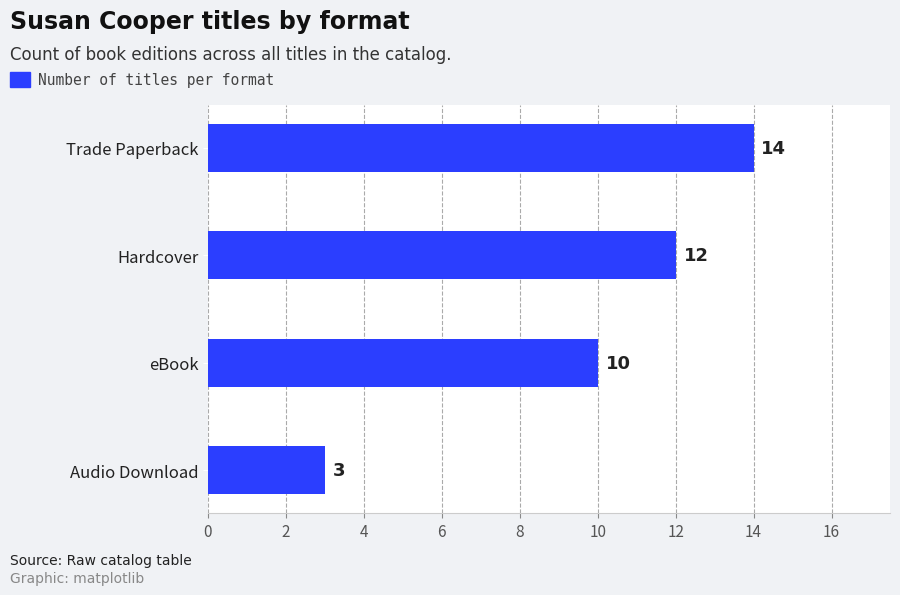

What is the label of the 1st bar from the top?

Trade Paperback